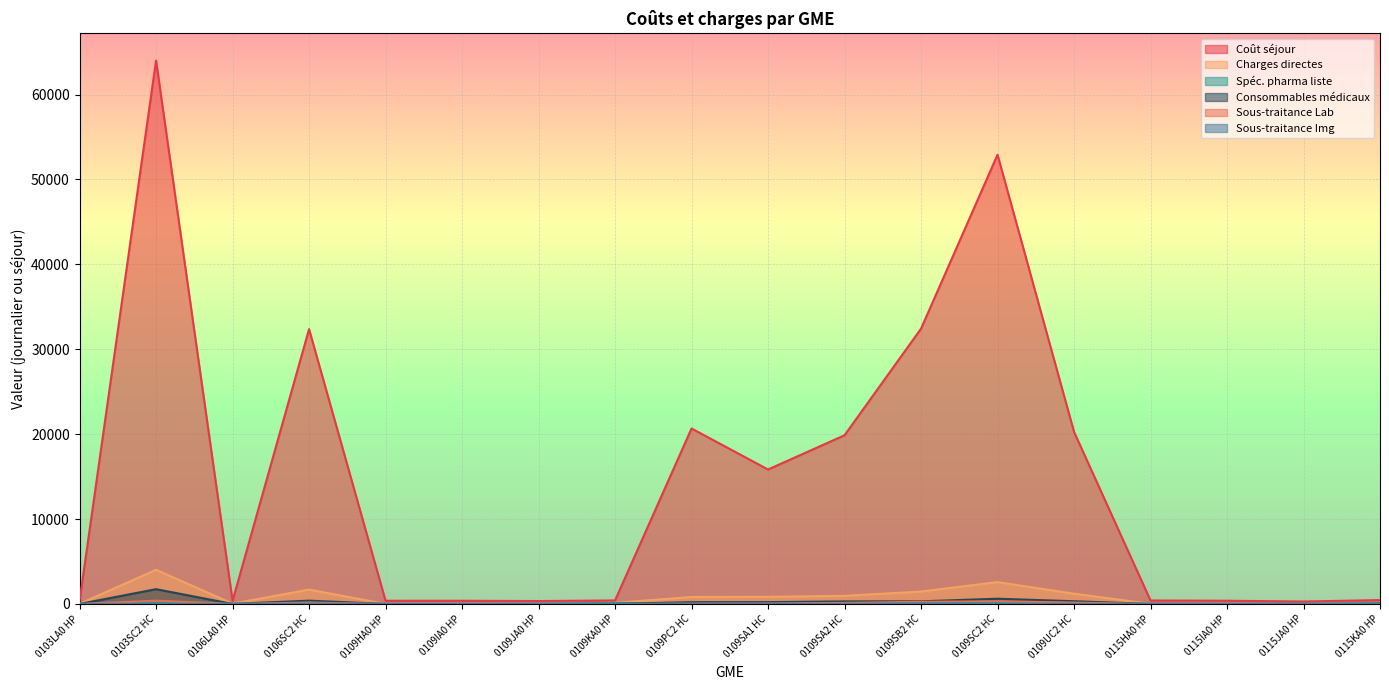

The value of Sous-traitance Lab at 0103LA0 HP is 0.2. True or false?

False